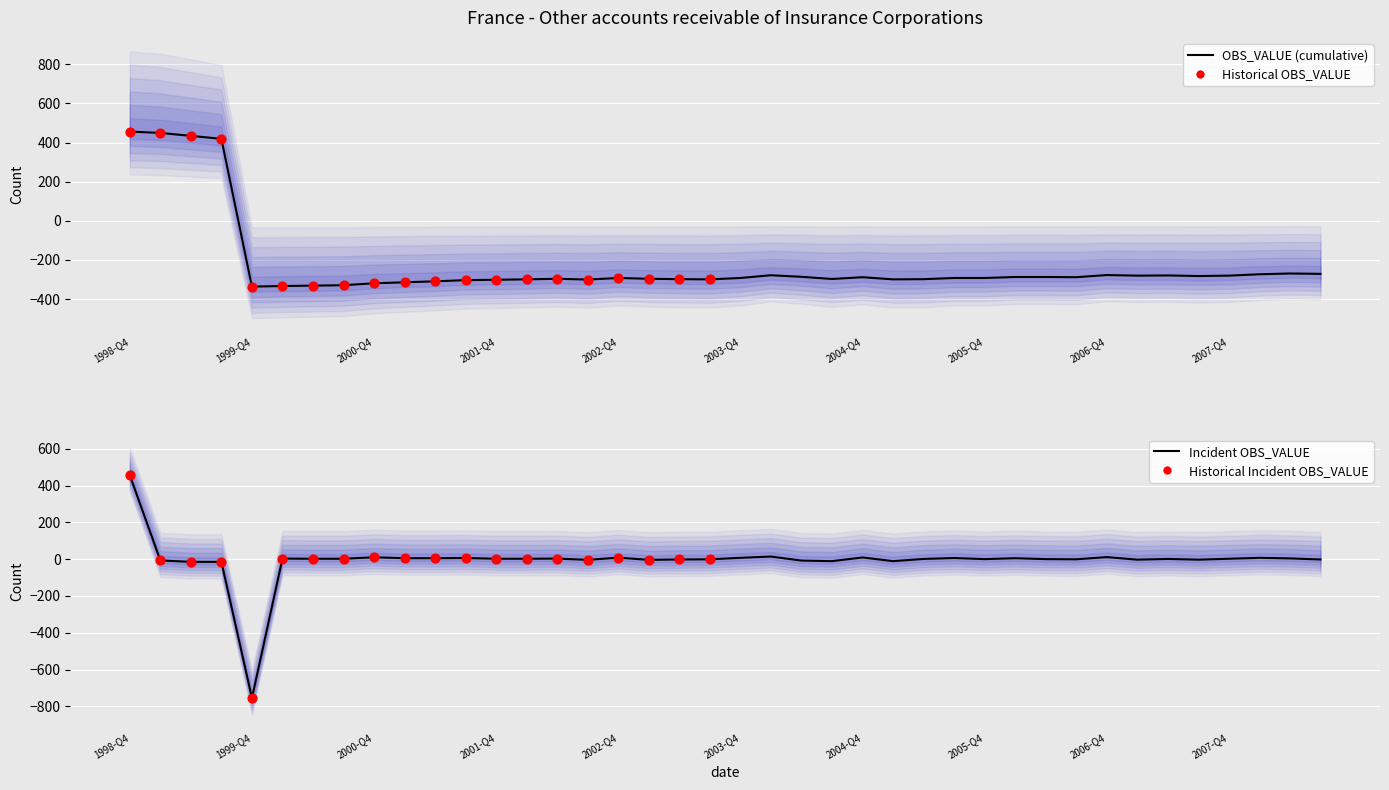

Which has a higher value, 2007-Q1 or 2006-Q4?

2006-Q4